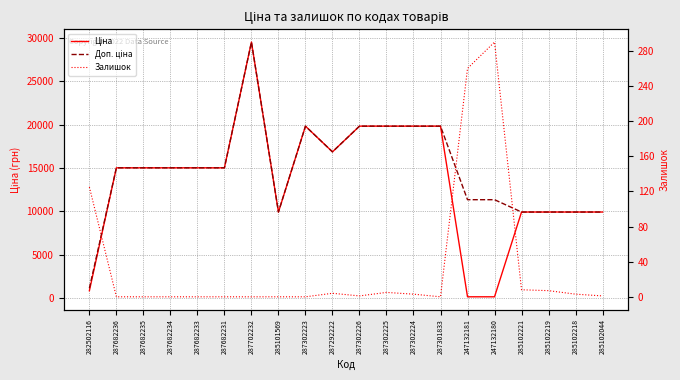

The Залишок series shows 0.0 at 287682231. True or false?

True